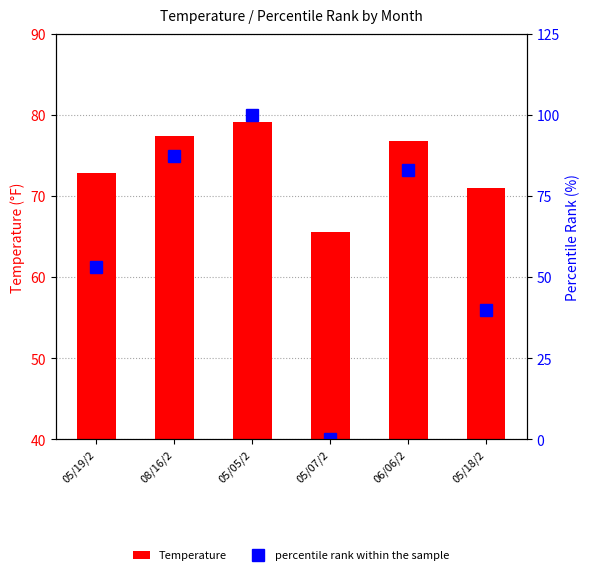

What is the difference between the percentile rank within the sample values at 06/06/2 and 05/19/2?

29.7